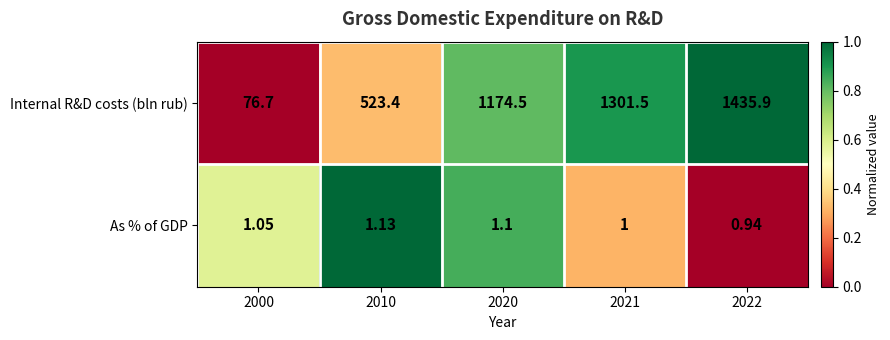

Between 2010 and 2020, which series saw the biggest shift?

Internal R&D costs (bln rub)